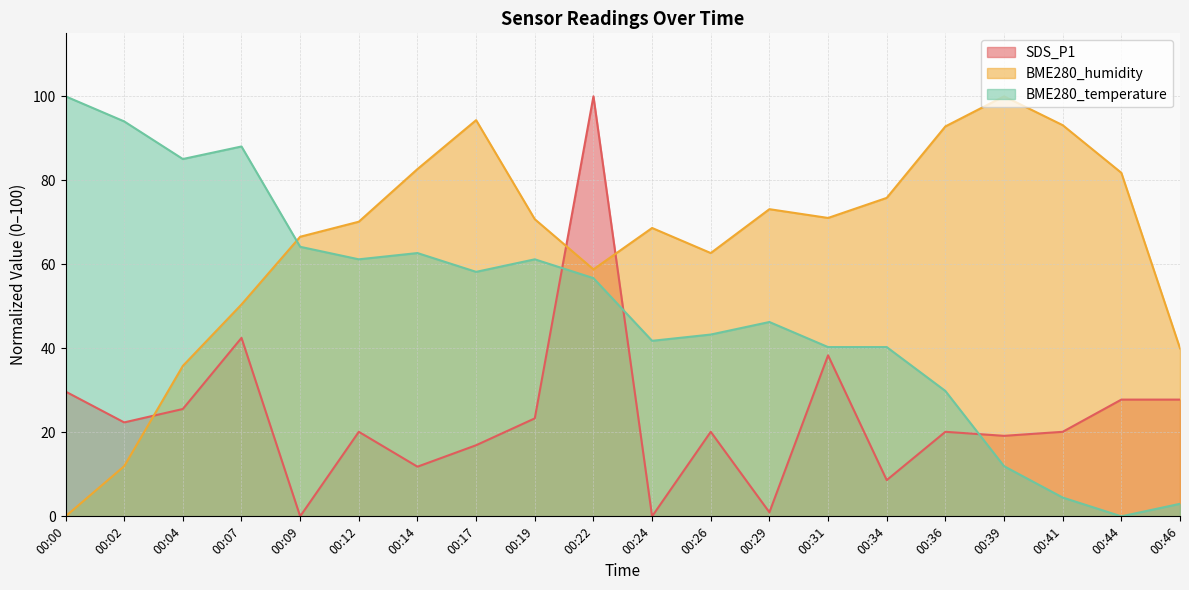

What is the value of the BME280_temperature point at the 9th from the left?

61.2